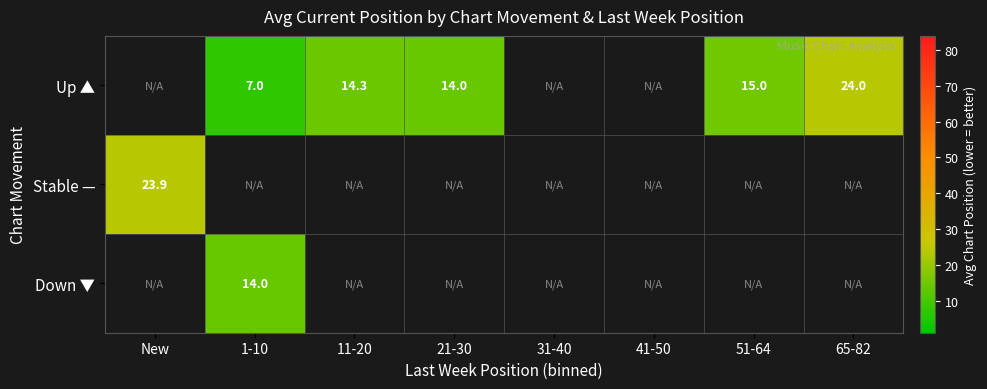

Is it true that Up ▲ equals 37.8 at 65-82?

False